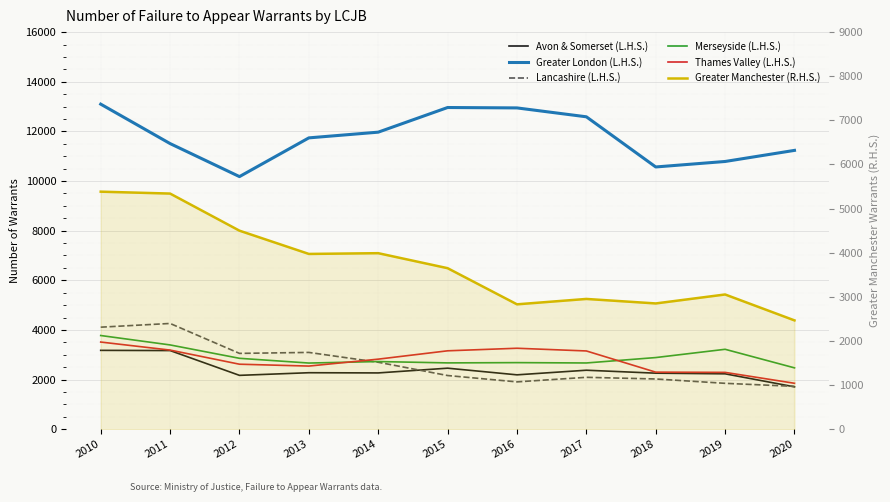

In Merseyside (L.H.S.), how many points are higher than both neighbors (excluding endpoints)?

3